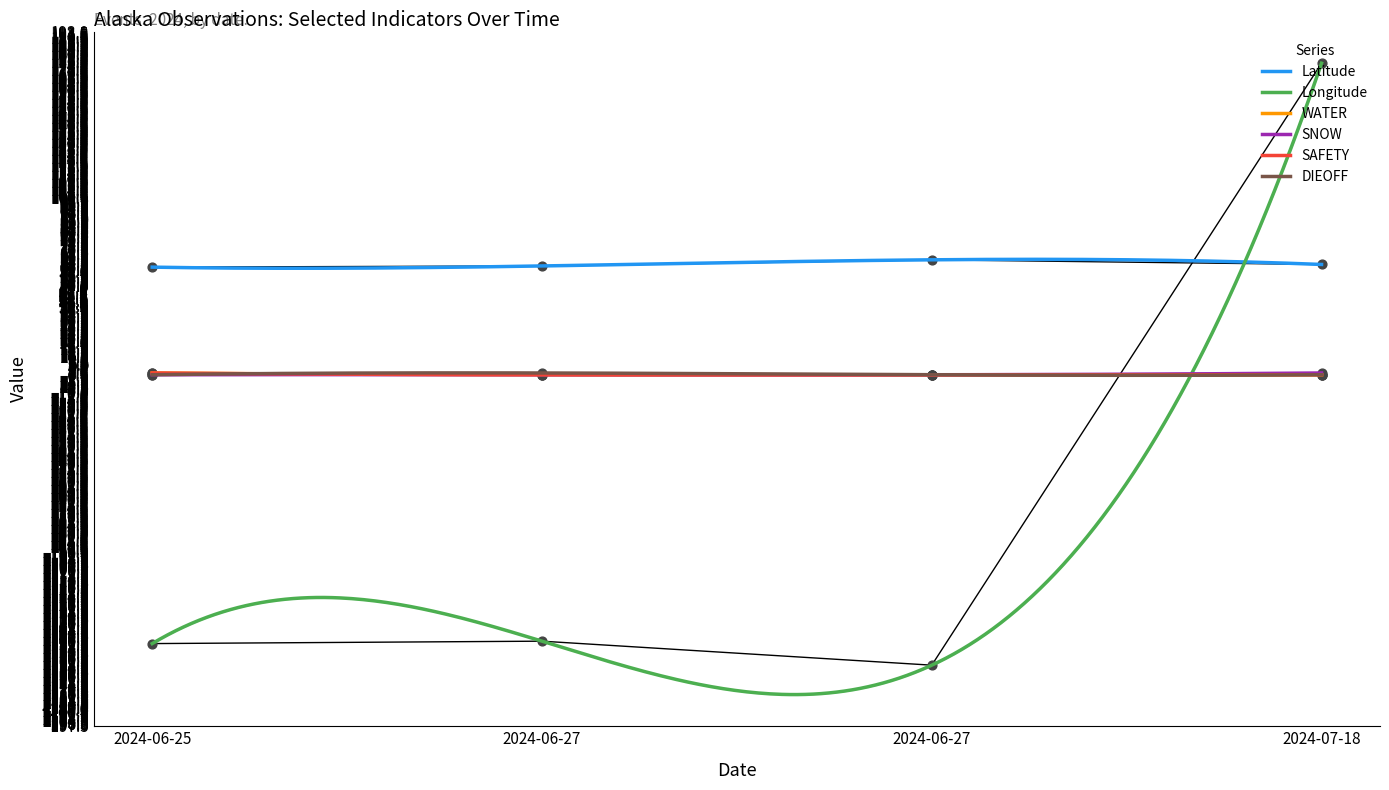

Which series has the widest spread of Y values?

Longitude